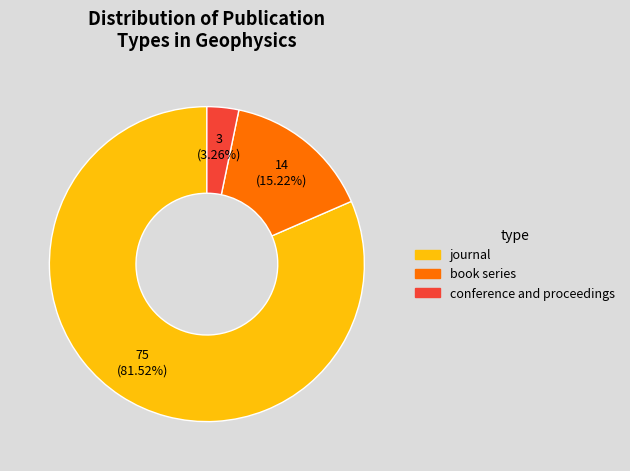

Is it true that conference and proceedings is 10% of the pie?

False